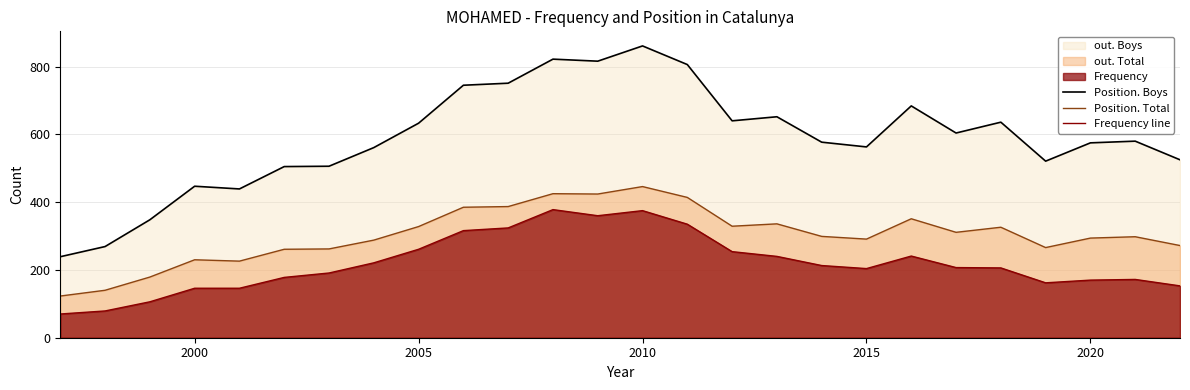

Rank the series by their maximum value, from highest to lowest.

Position. Boys, Position. Total, Frequency line